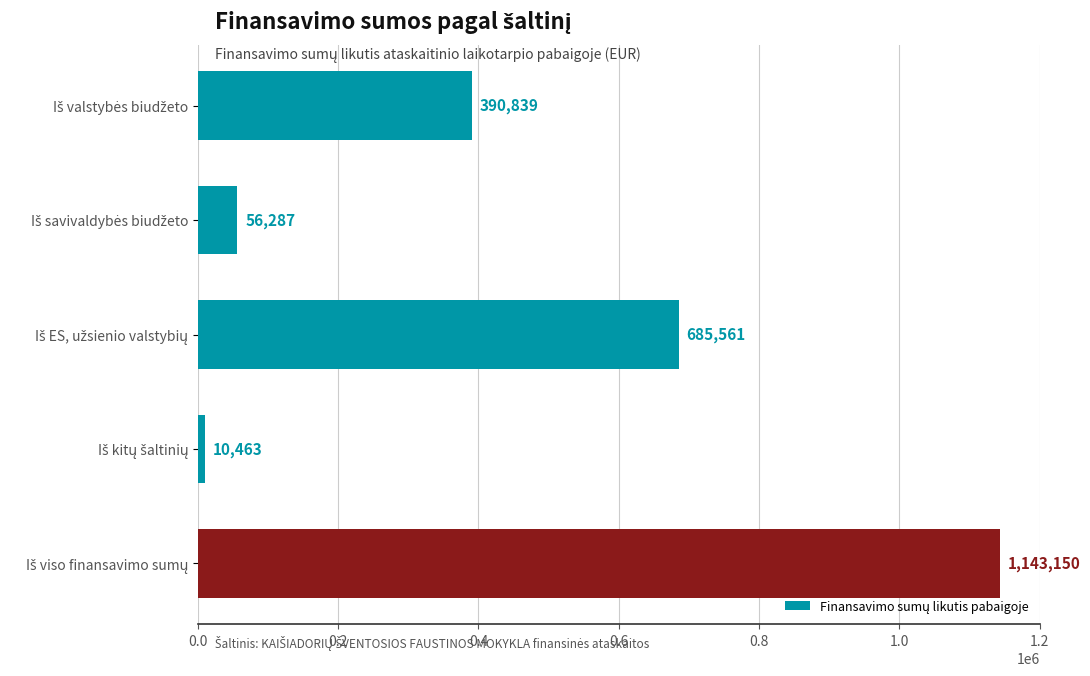

What is the value of the 2nd bar from the top?

56287.4